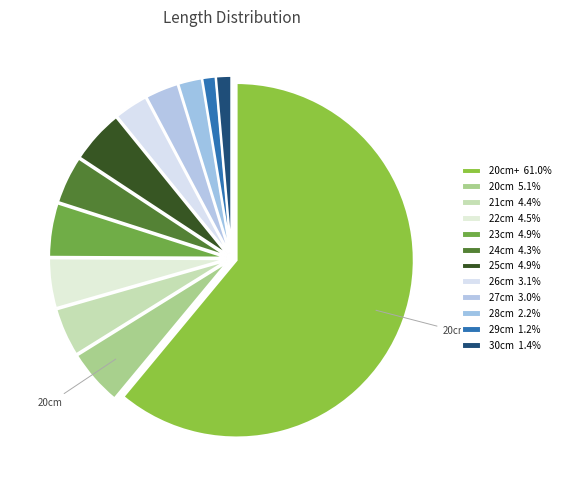

What is the smallest slice in the pie chart?

29cm